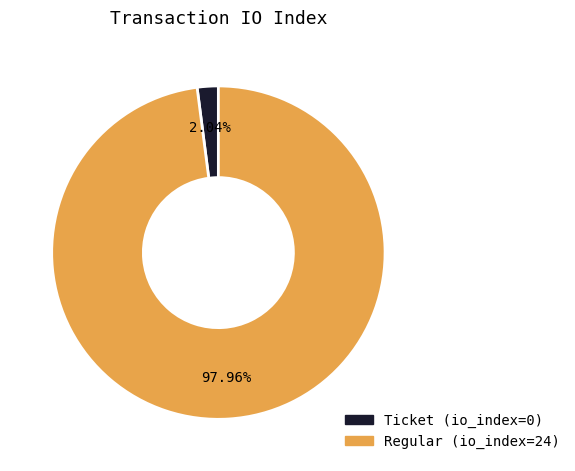

What is the total percentage of Ticket (io_index=0) and Regular (io_index=24)?

100.0%